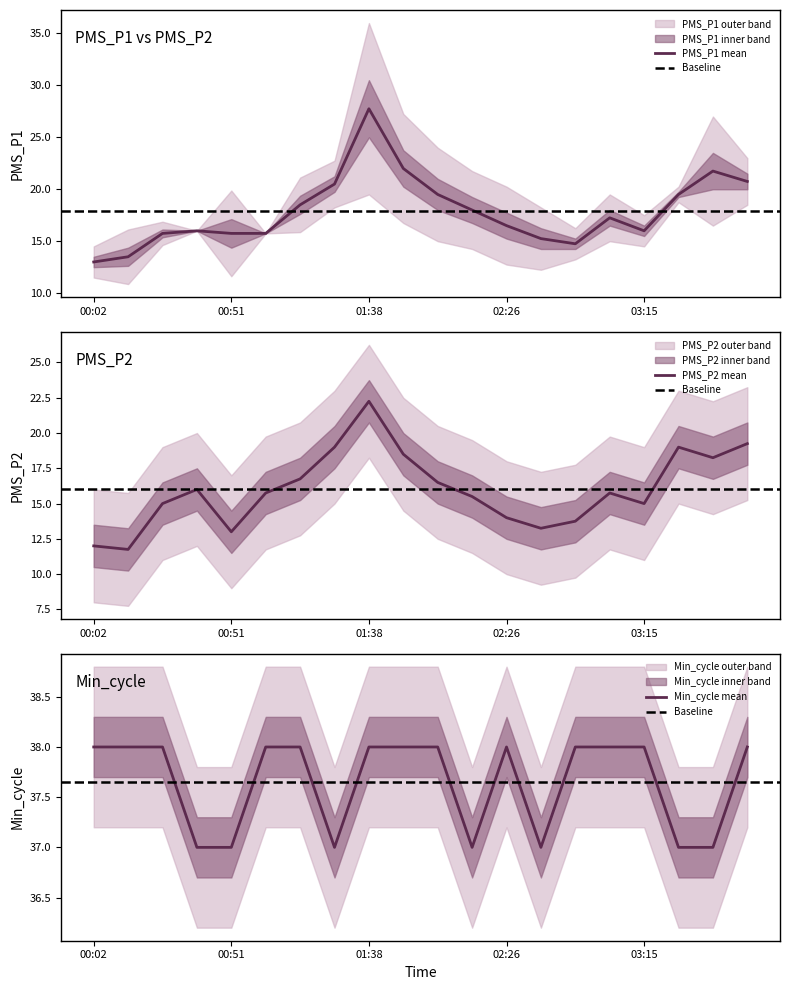

Which series changed the most between 01:27 and 03:38?

PMS_P1